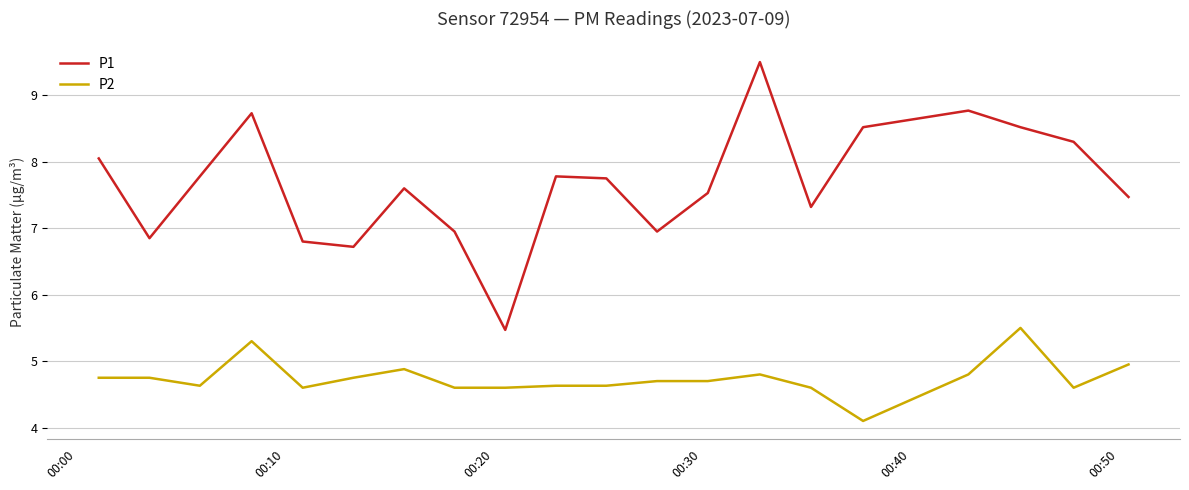

How many distinct data groups are displayed?

2